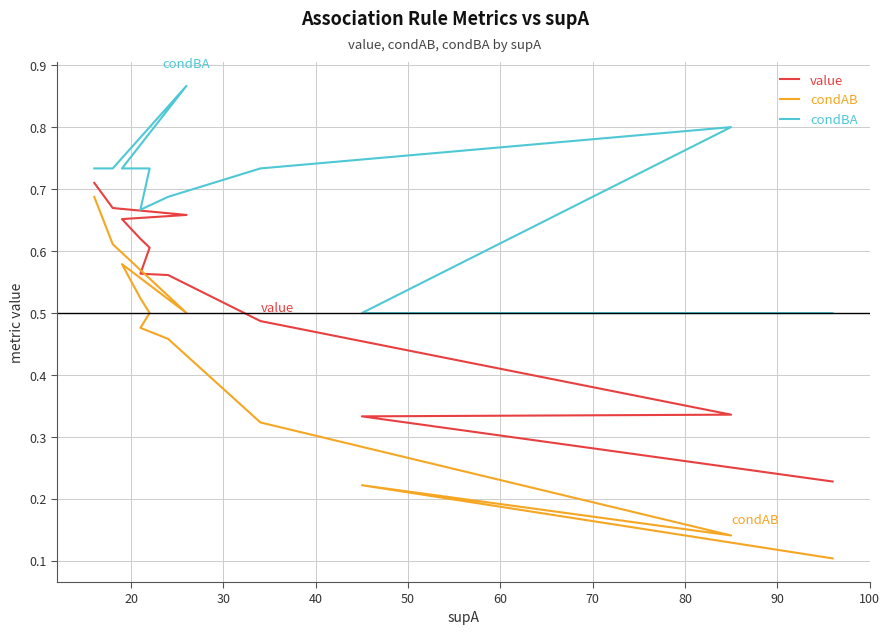

How many lines are shown in the chart?

3